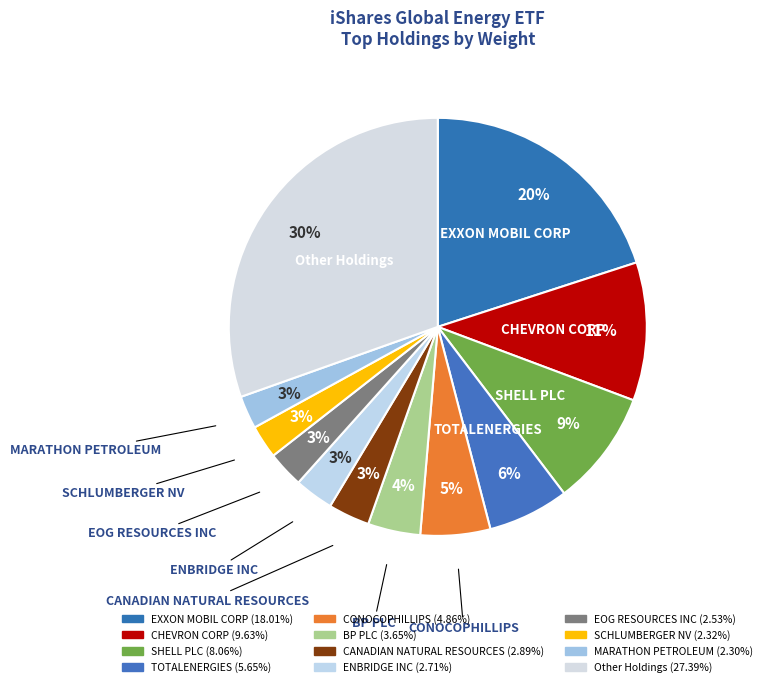

Which category has the smallest portion of the pie?

MARATHON PETROLEUM